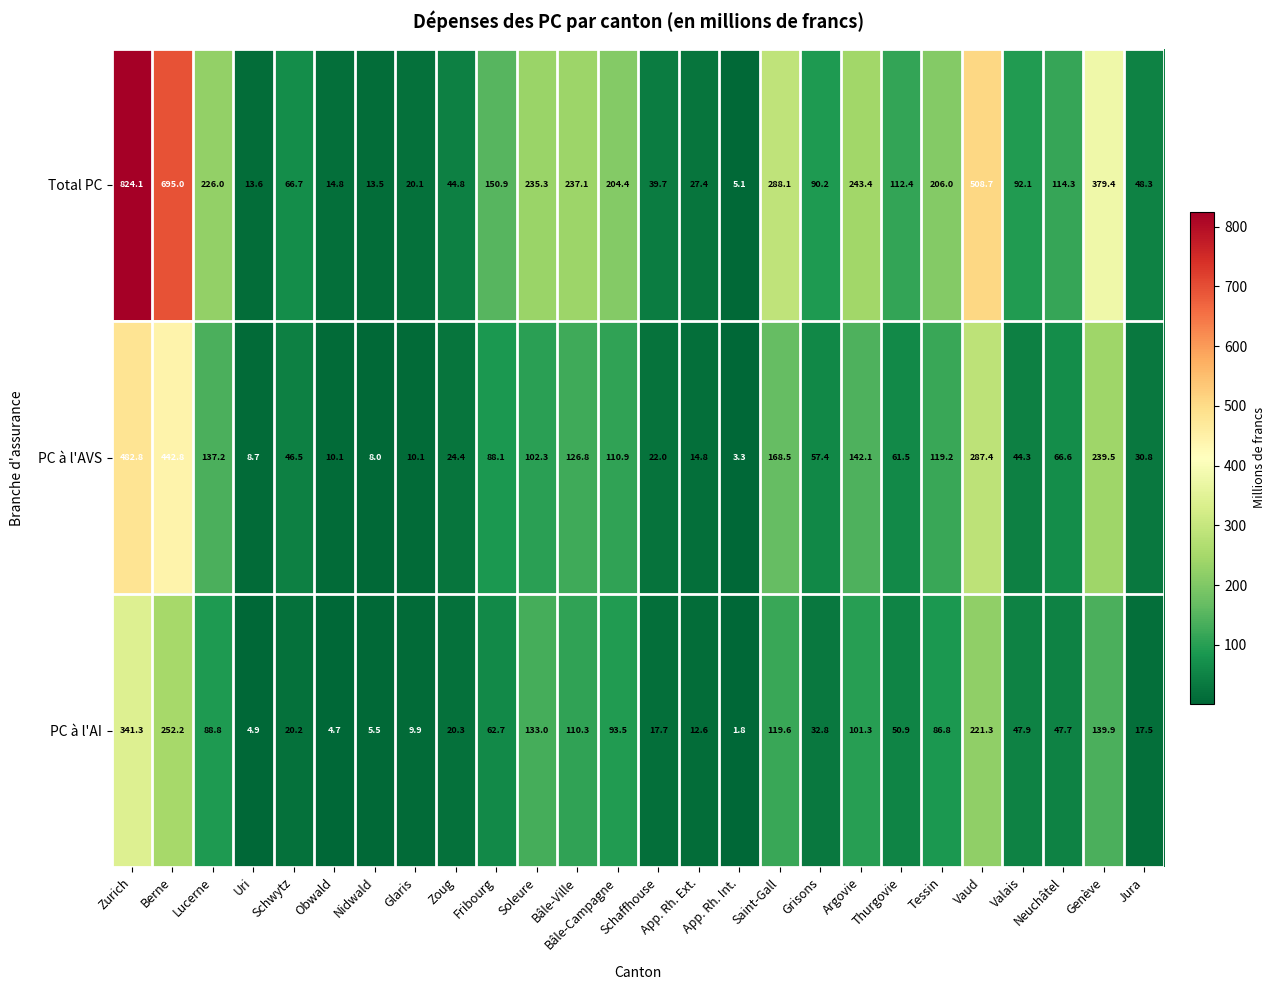

What is the difference between the maximum and minimum values in the PC à l'AVS series?

479.5